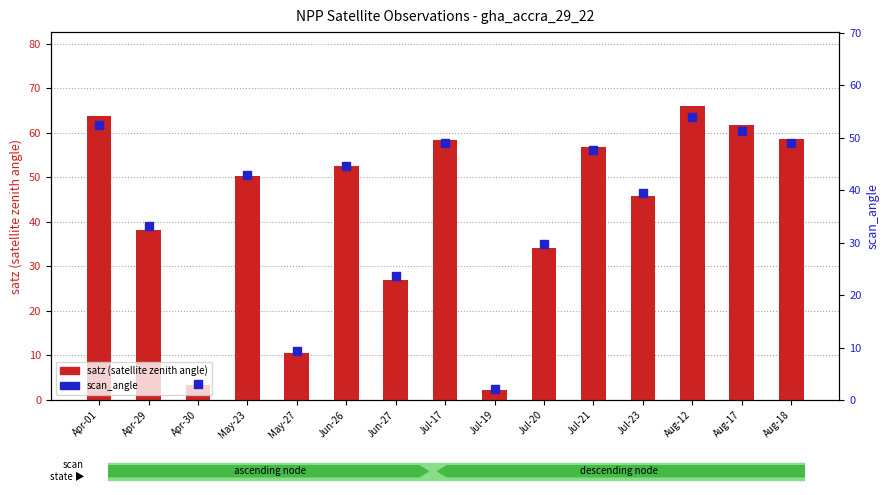

Which series contains the highest Y value?

satz (satellite zenith angle)